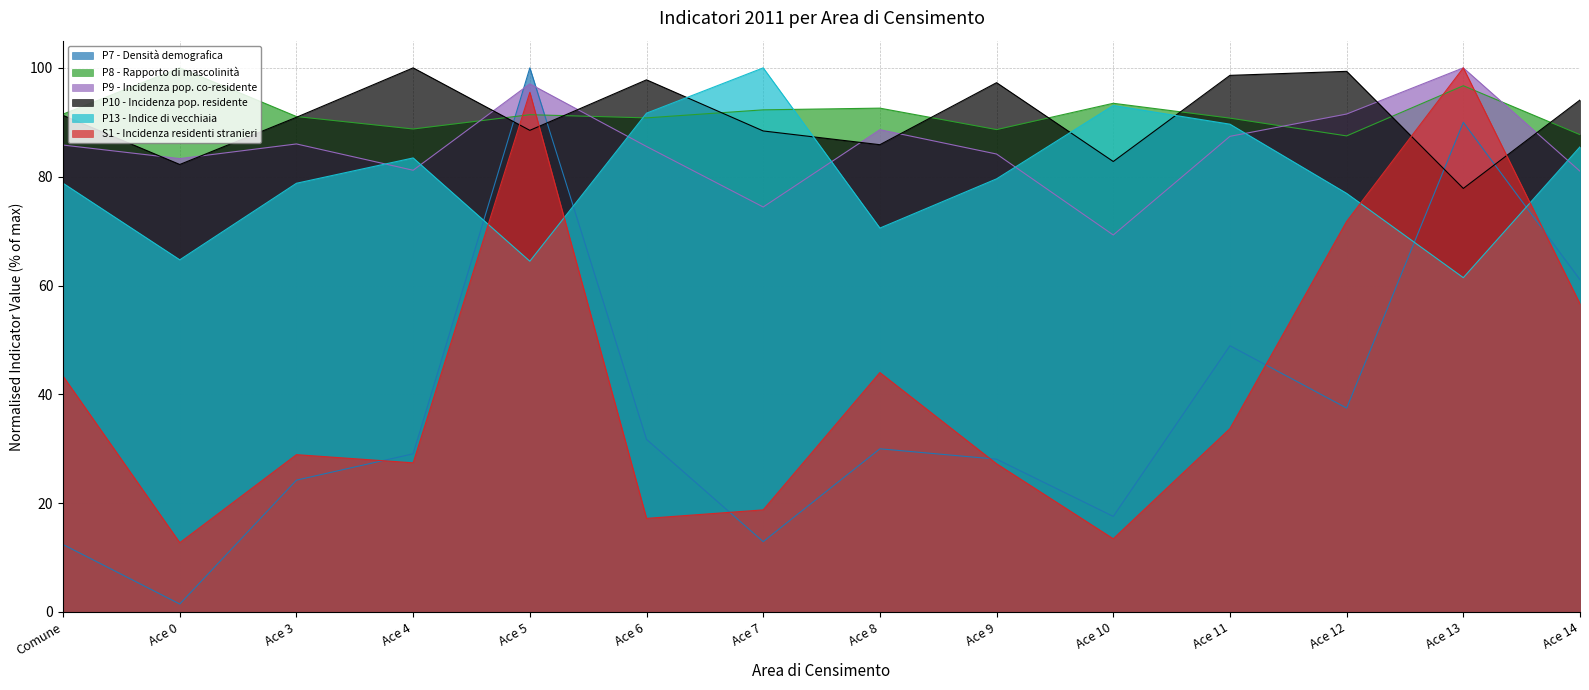

Is the value of P13 - Indice di vecchiaia at Ace 11 greater than the value of P9 - Incidenza pop. co-residente at Ace 13?

No